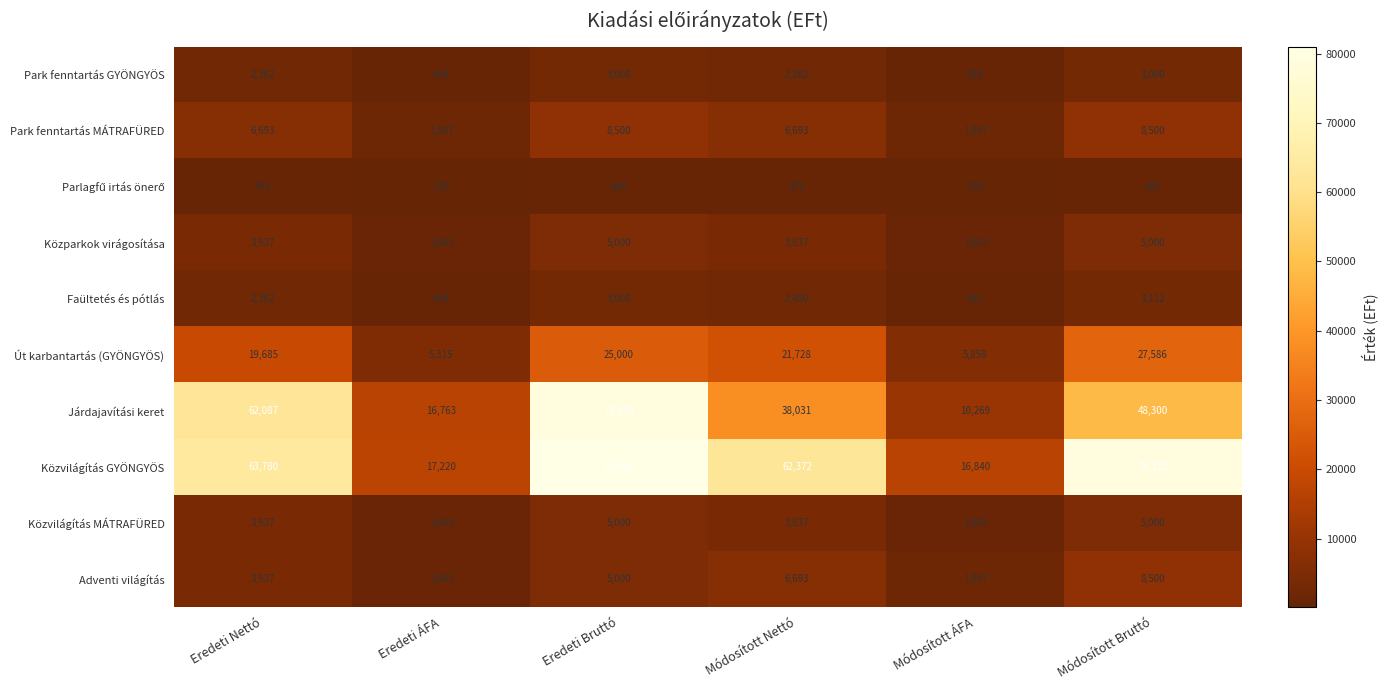

Which series has the largest total across all categories?

Közvilágítás GYÖNGYÖS